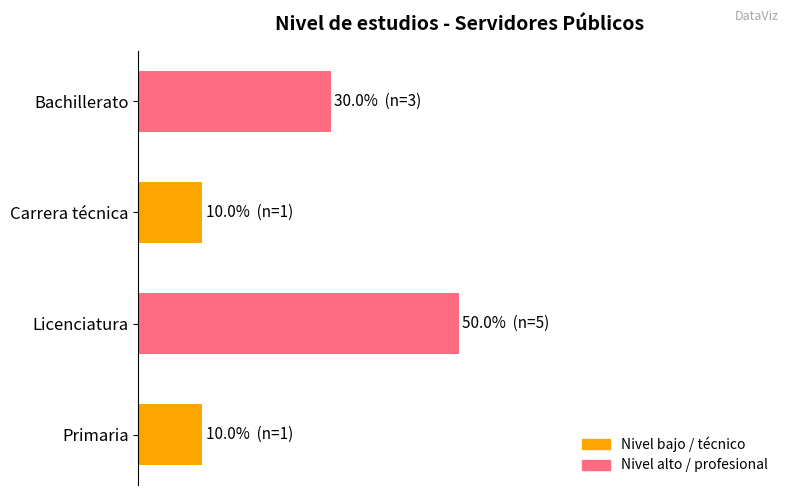

Does the chart contain any negative values?

No